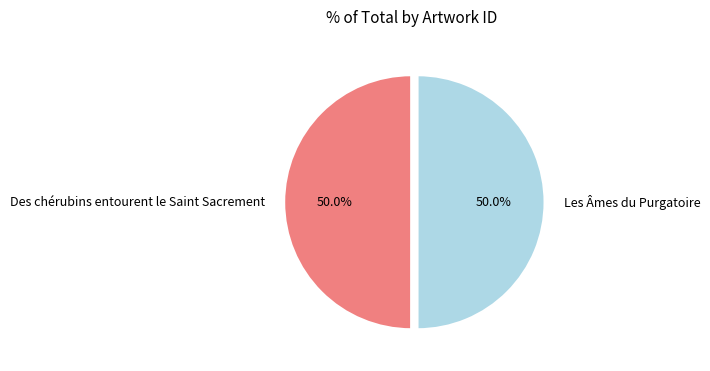

Is it true that Les Âmes du Purgatoire is 50% of the pie?

True